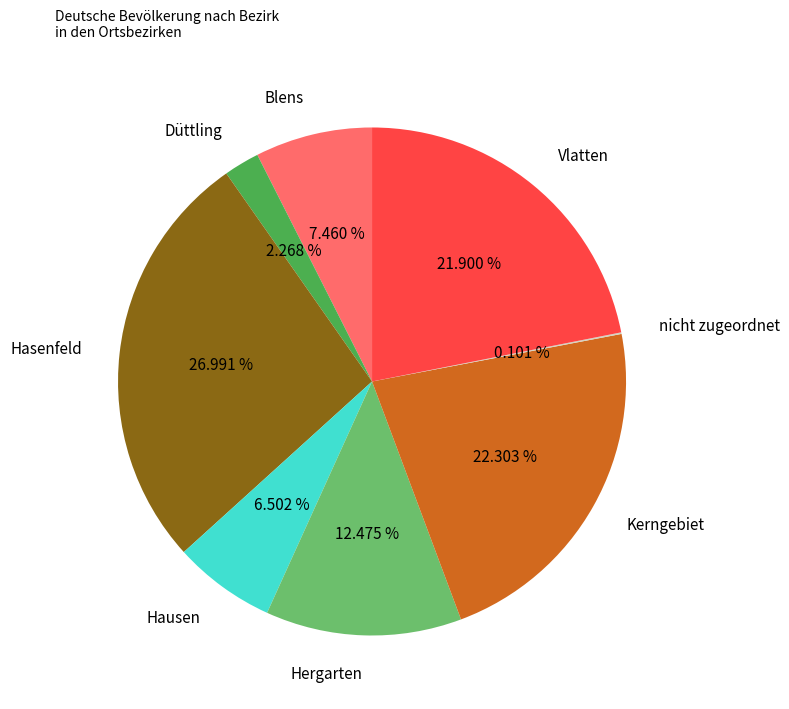

Which slice is the largest?

Hasenfeld